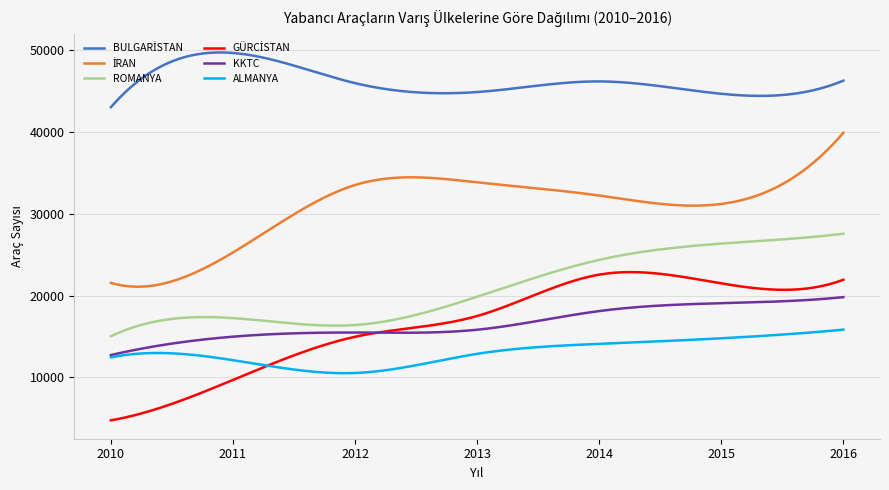

What is the minimum value shown in the chart?

4743.0